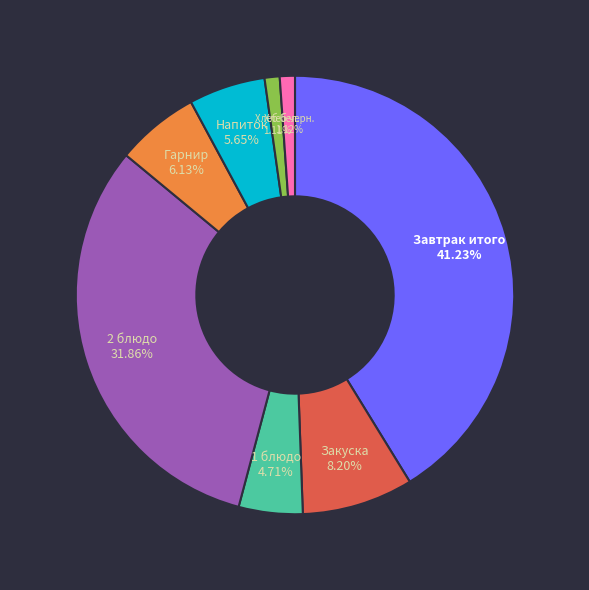

Does Напиток account for over 50% of the chart?

No